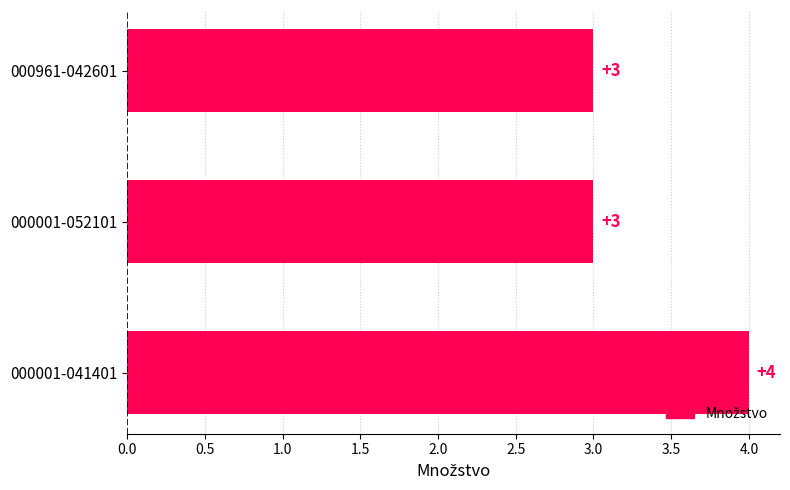

Which label corresponds to the largest value in the chart?

000001-041401